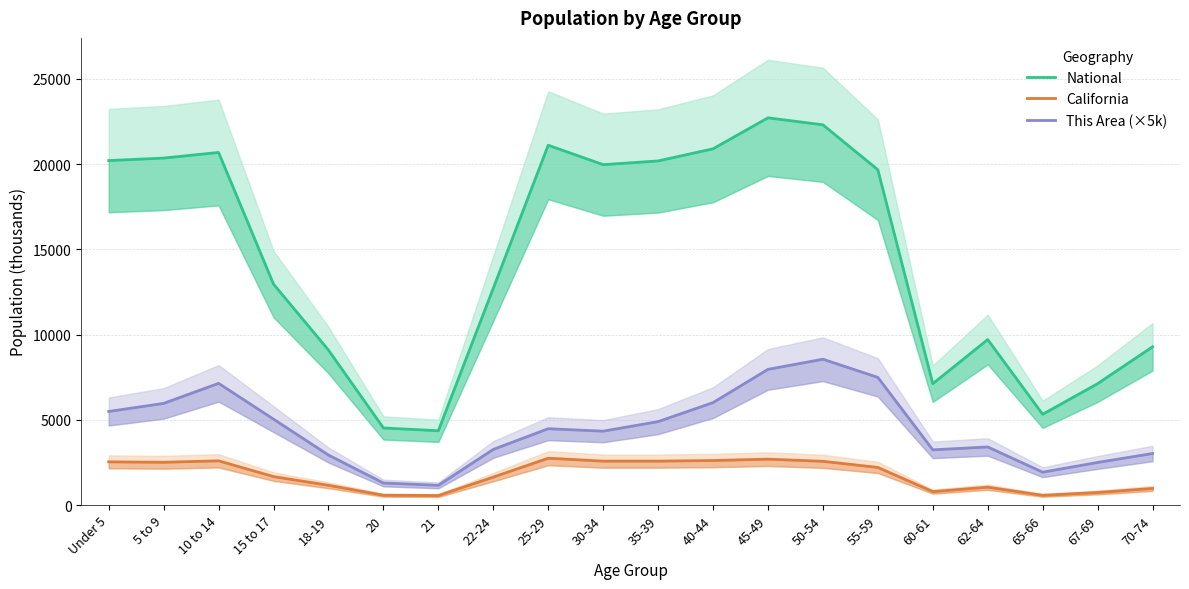

Does the chart display data point markers on the line(s)?

No